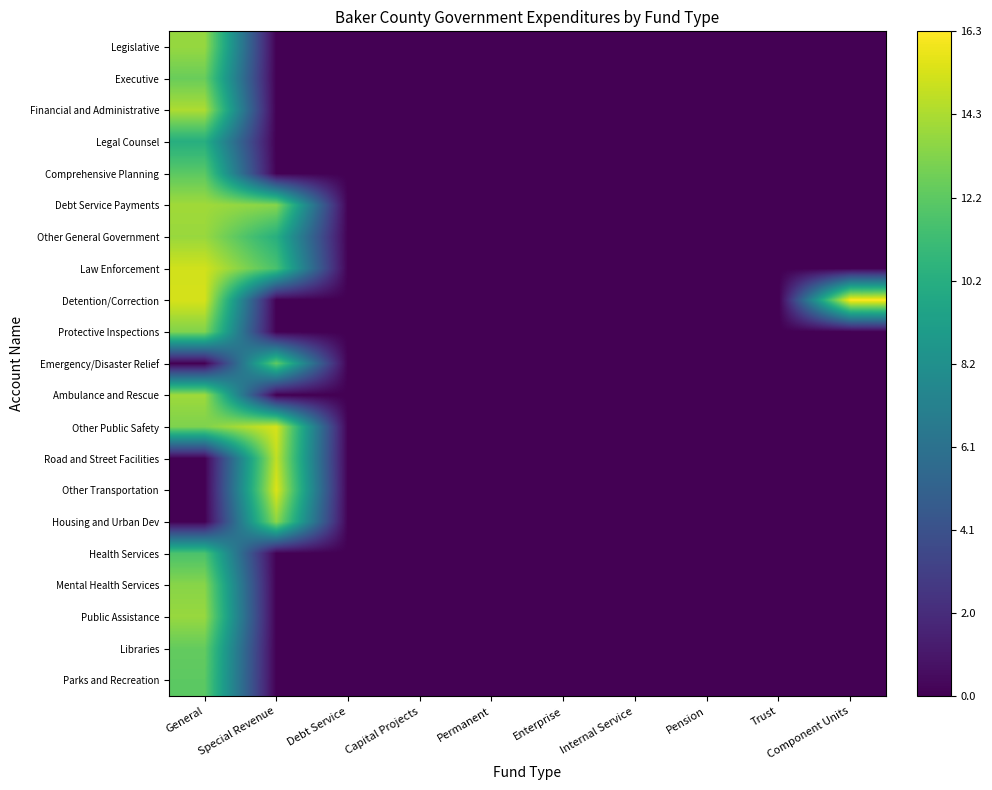

What is the total value across all series at Special Revenue?

106.6